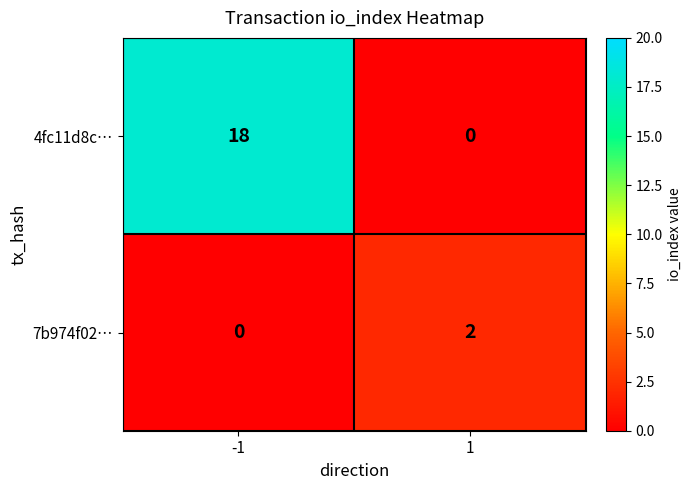

The value of 7b974f02… at -1 is 1. True or false?

False